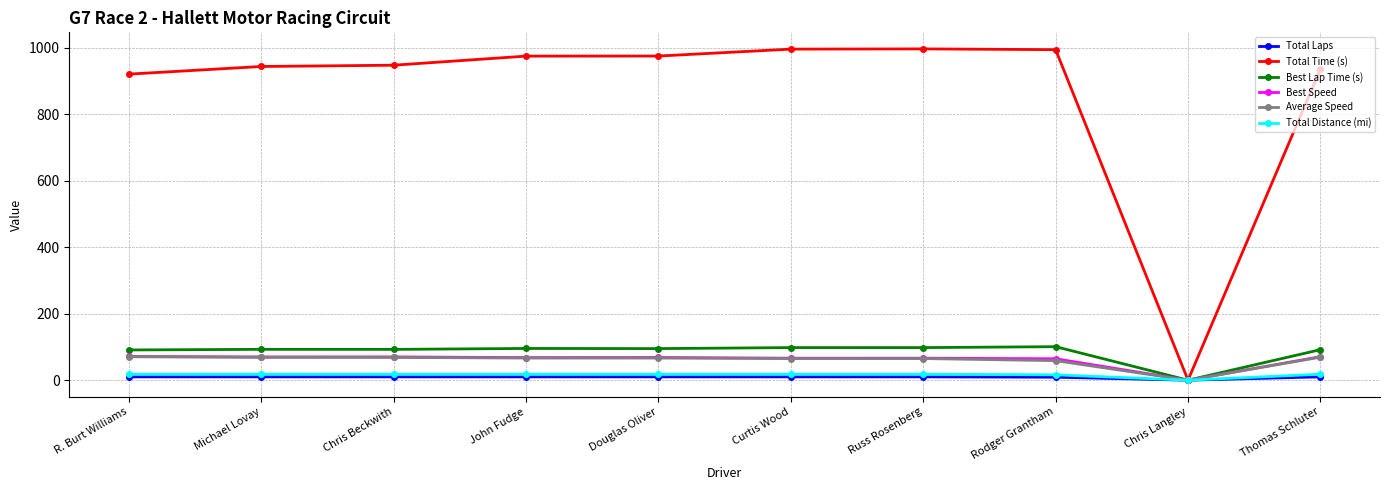

What is the greatest value displayed?

996.1